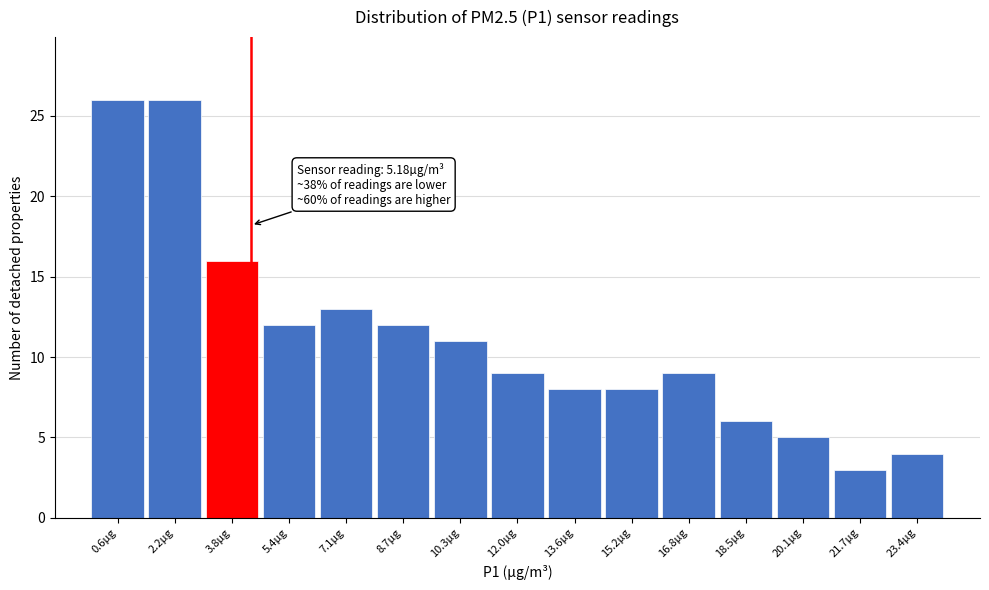

Reading left to right, extract all data points from this chart.

0.6µg=26	2.2µg=26	3.8µg=16	5.4µg=12	7.1µg=13	8.7µg=12	10.3µg=11	12.0µg=9	13.6µg=8	15.2µg=8	16.8µg=9	18.5µg=6	20.1µg=5	21.7µg=3	23.4µg=4